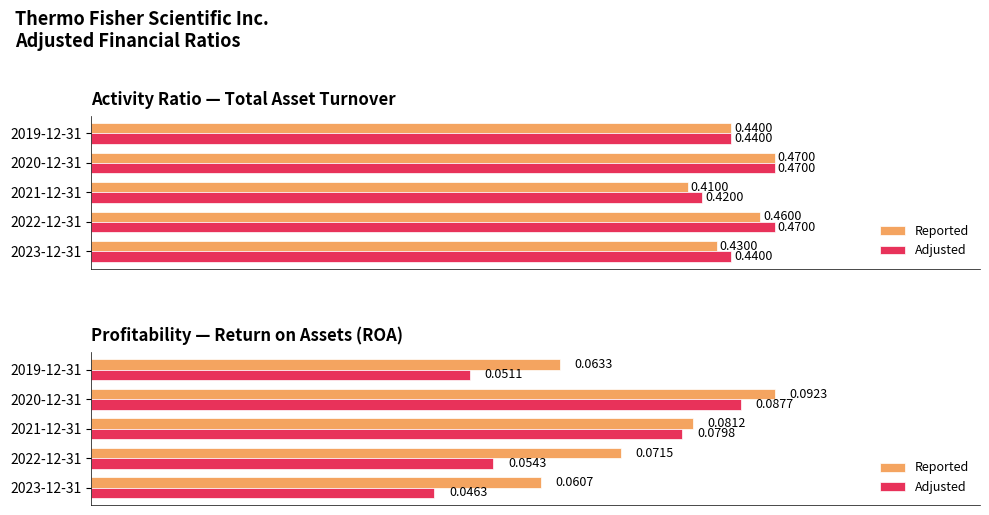

Reading left to right, transcribe all the data shown in this chart.

Reported: 0.1	0.1	0.1	0.1	0.1
Adjusted: 0.0	0.1	0.1	0.1	0.1